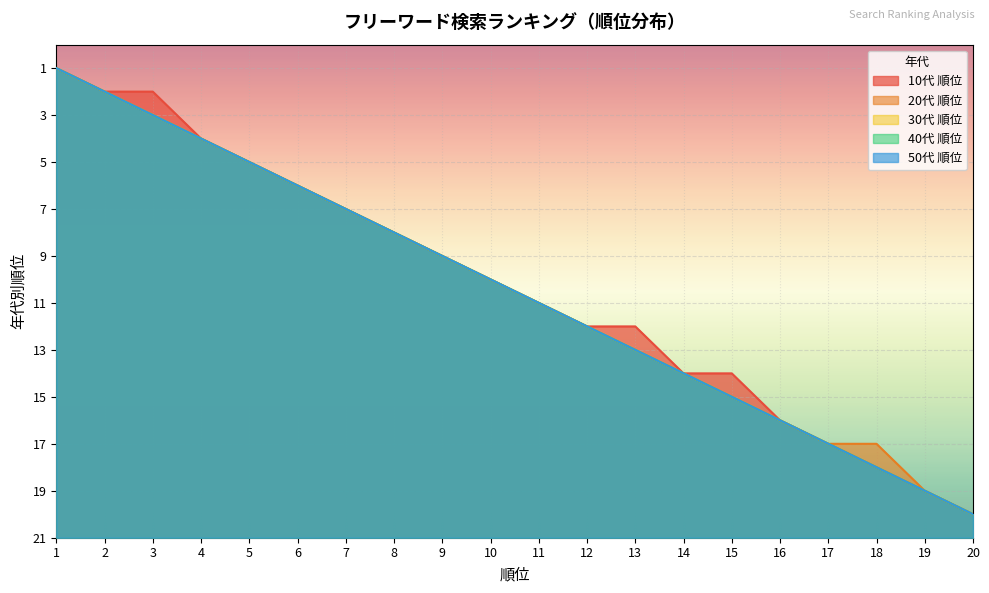

What is the value of the 30代 順位 point at the 20th from the left?

1